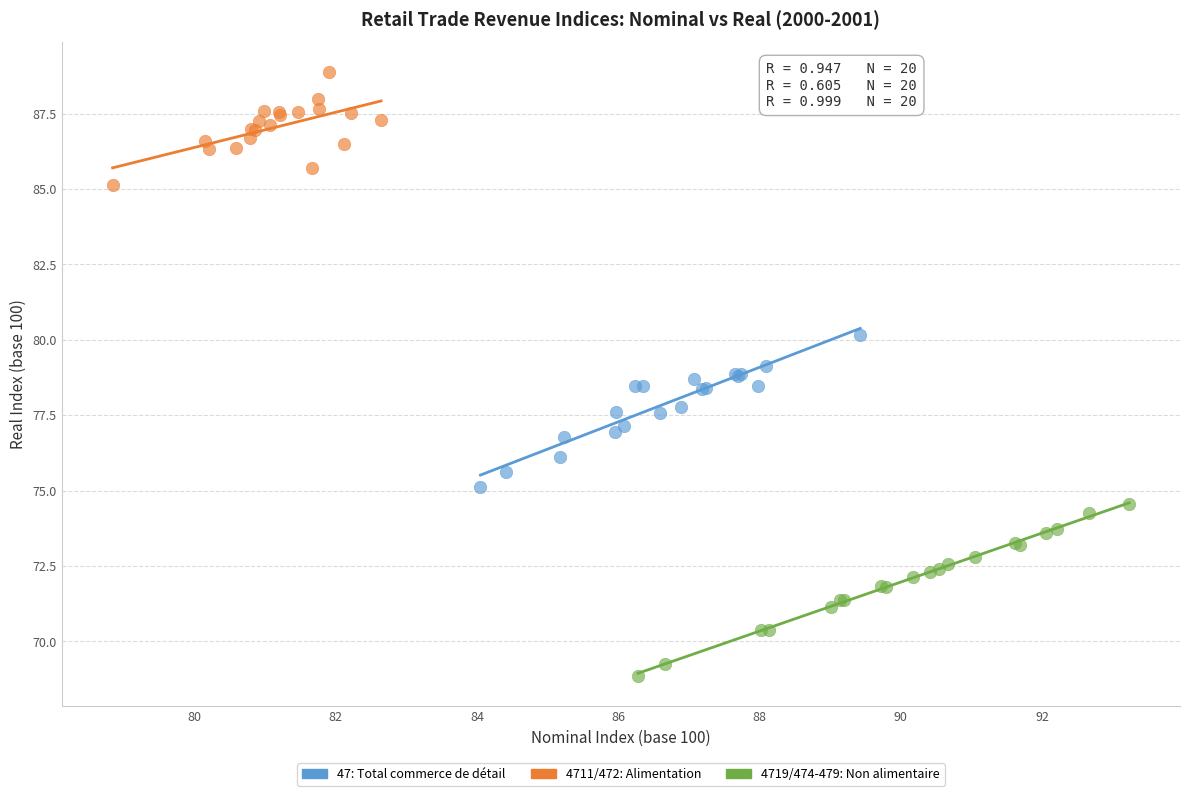

Which series reaches the maximum Y coordinate?

4711/472: Alimentation